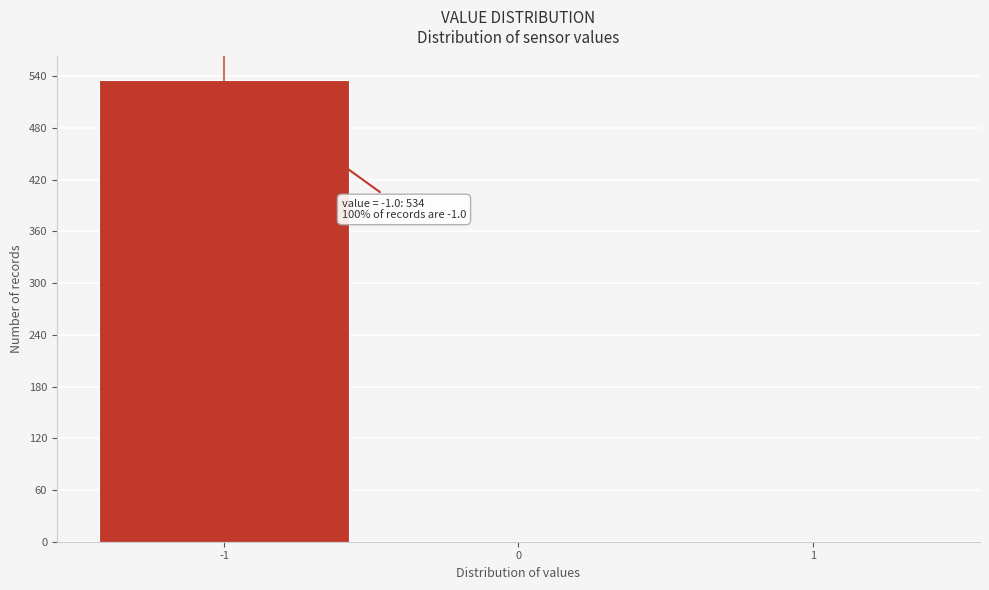

Over which range of the x-axis is the bar tallest?

-1.5 to -0.5